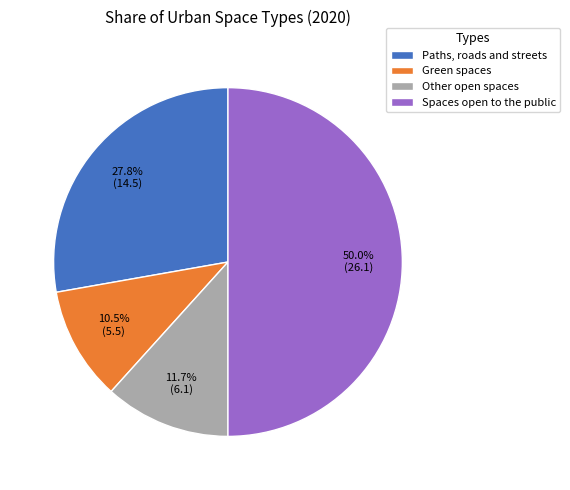

Which slice is the smallest?

Green spaces